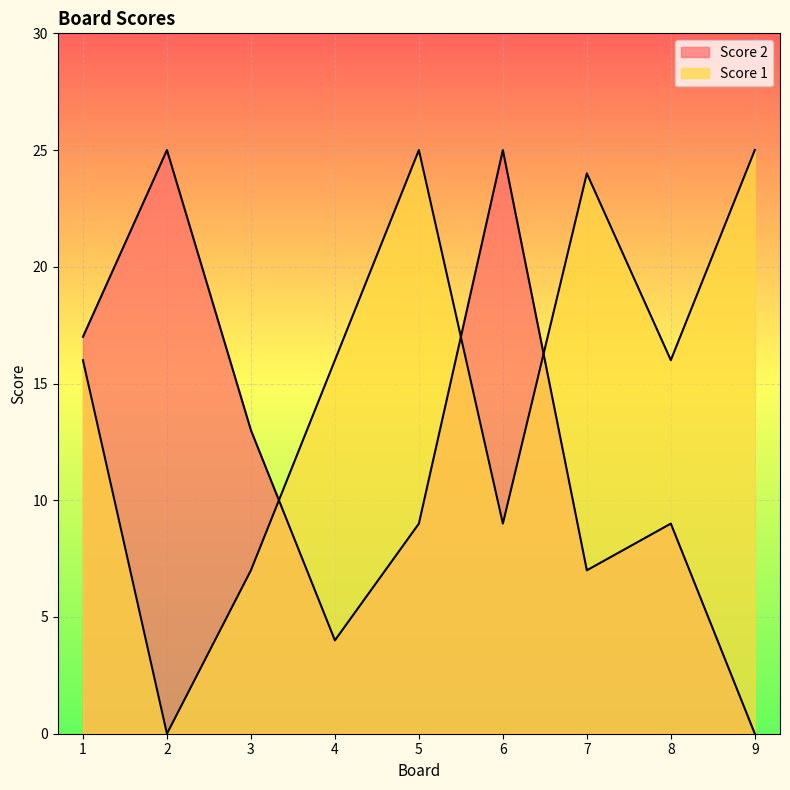

List the labels in order of Score 2 value, smallest first.

9, 4, 7, 5, 8, 3, 1, 2, 6